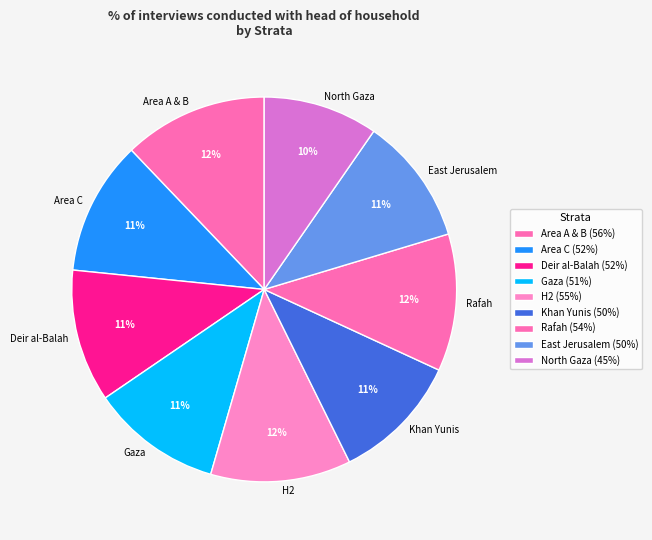

Does Gaza represent more than half of the total?

No